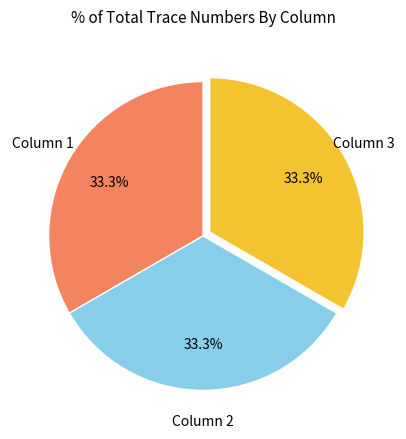

Does any single category account for the majority?

No